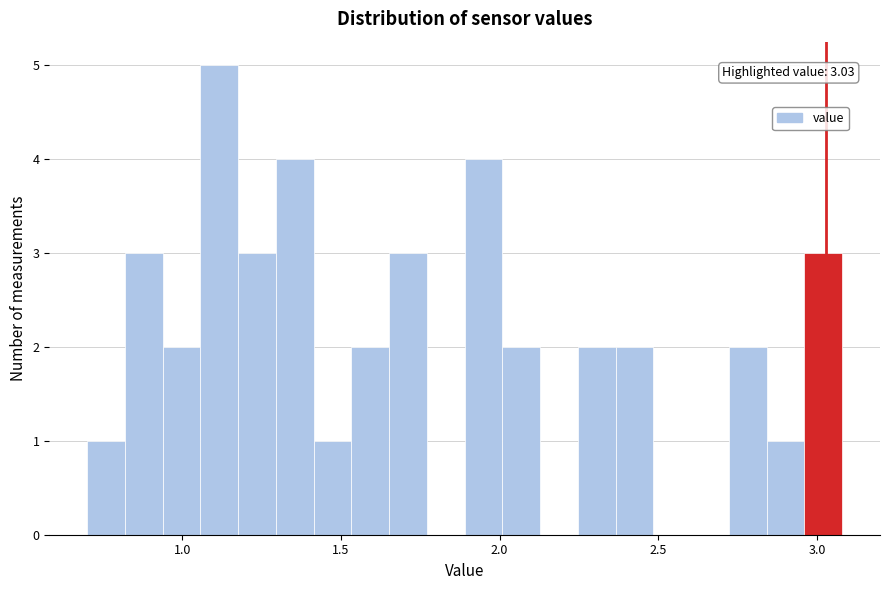

Read against the x-axis, roughly where is the centre of the tallest bar?

1.10